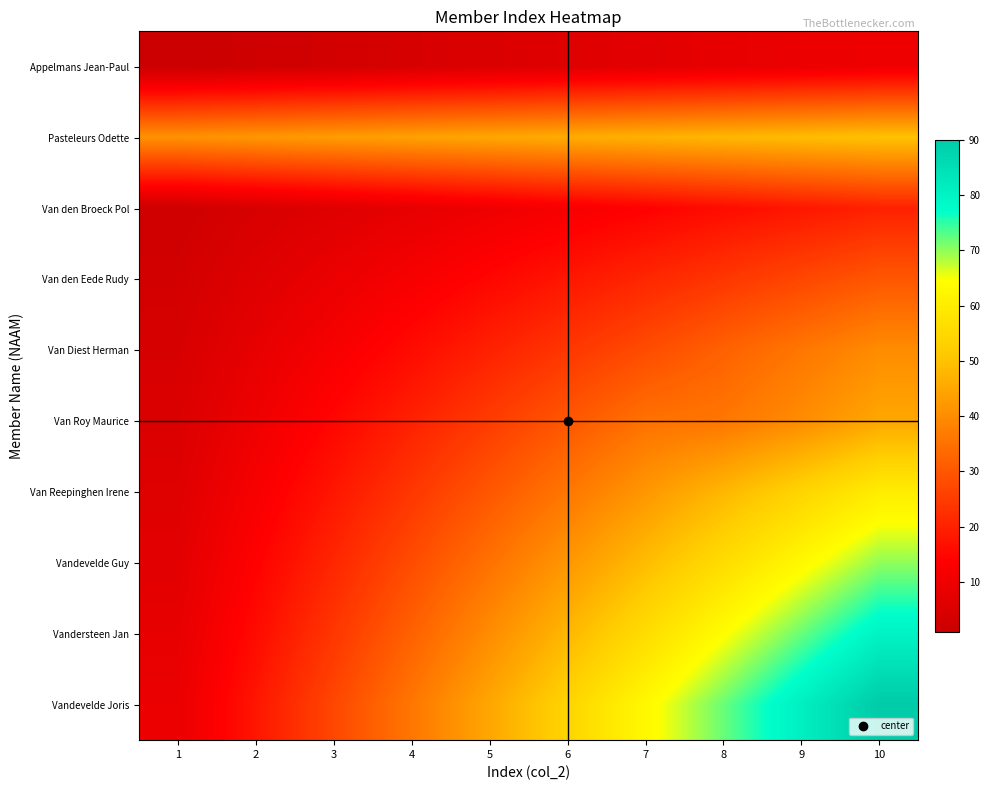

Reading right to left, extract all data points from this chart.

Appelmans Jean-Paul: 10=10	9=9	8=8	7=7	6=6	5=5	4=4	3=3	2=2	1=1
Pasteleurs Odette: 10=50	9=49	8=48	7=47	6=46	5=45	4=44	3=43	2=42	1=41
Van den Broeck Pol: 10=20	9=18	8=16	7=14	6=12	5=10	4=8	3=6	2=4	1=2
Van den Eede Rudy: 10=30	9=27	8=24	7=21	6=18	5=15	4=12	3=9	2=6	1=3
Van Diest Herman: 10=40	9=36	8=32	7=28	6=24	5=20	4=16	3=12	2=8	1=4
Van Roy Maurice: 10=45	9=40	8=36	7=35	6=30	5=25	4=20	3=15	2=10	1=5
Van Reepinghen Irene: 10=60	9=54	8=48	7=42	6=36	5=30	4=24	3=18	2=12	1=6
Vandevelde Guy: 10=70	9=63	8=56	7=49	6=42	5=35	4=28	3=21	2=14	1=7
Vandersteen Jan: 10=80	9=72	8=64	7=56	6=48	5=40	4=32	3=24	2=16	1=8
Vandevelde Joris: 10=90	9=81	8=72	7=63	6=54	5=45	4=36	3=27	2=18	1=9